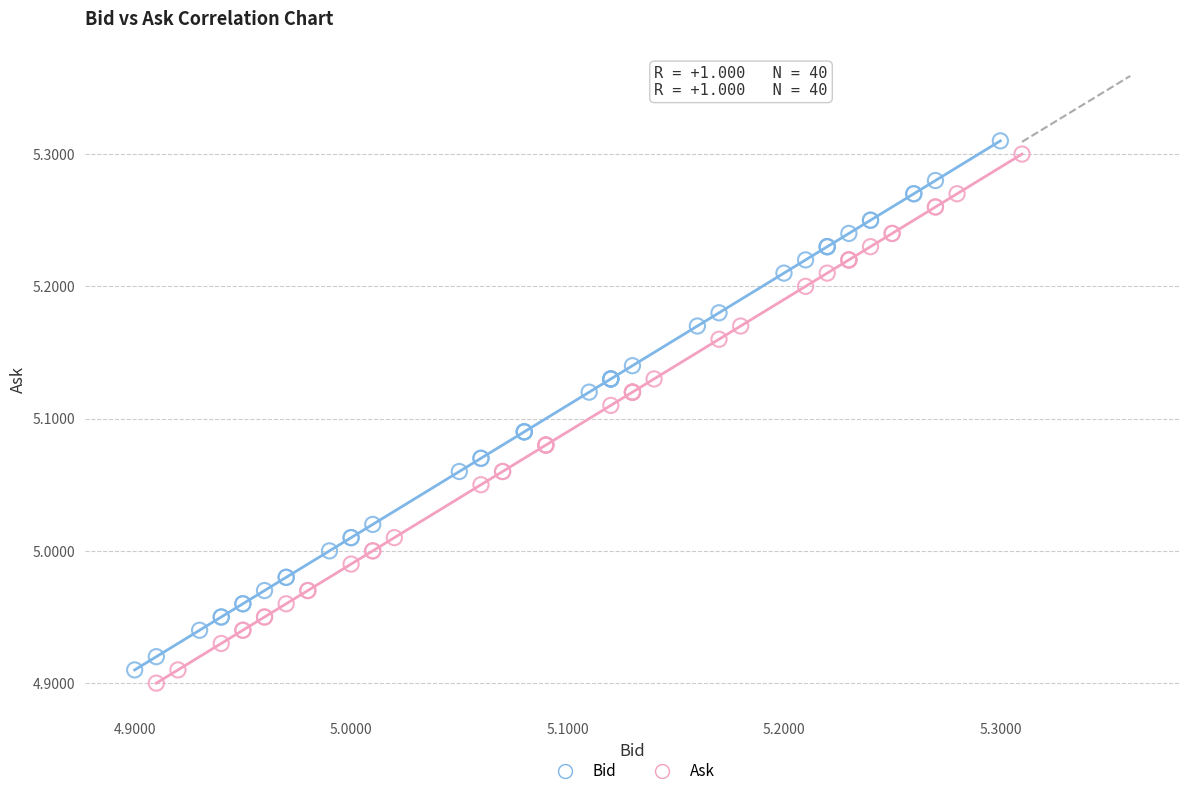

What are all the series names shown in the legend?

Bid, Ask